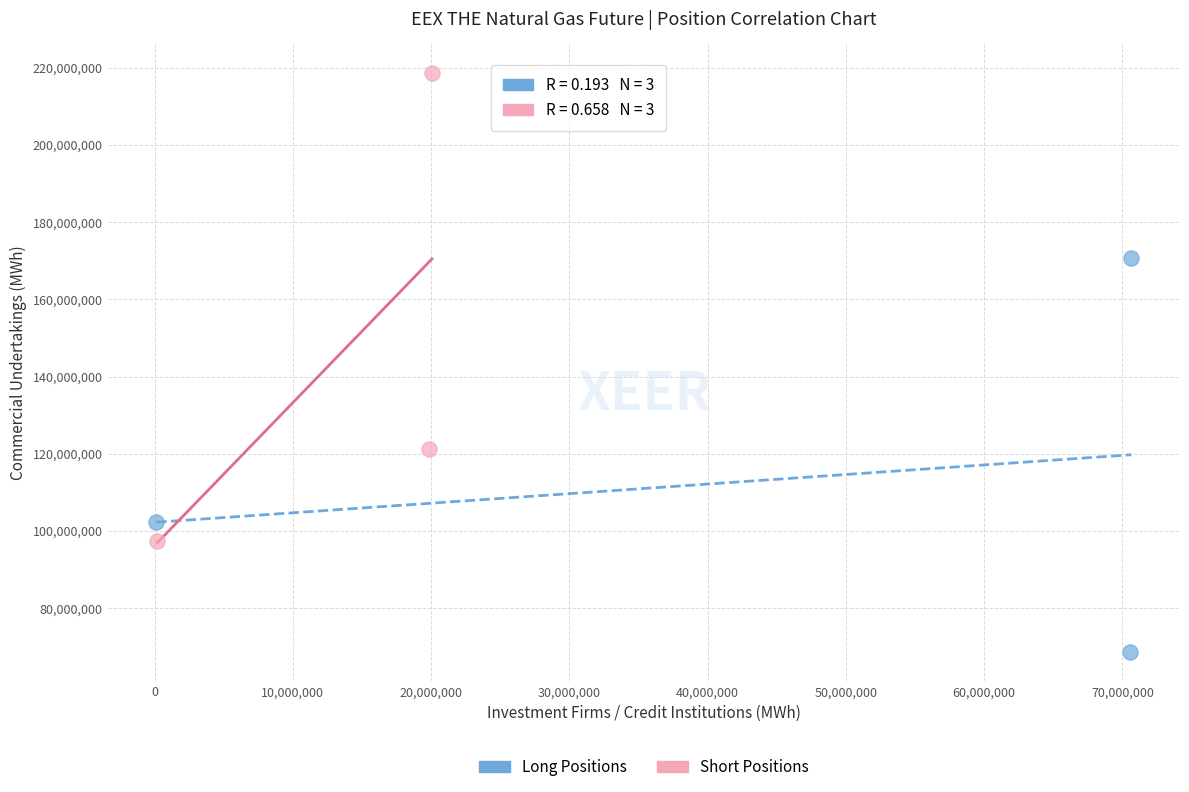

What are all the series names shown in the legend?

Long Positions, Short Positions